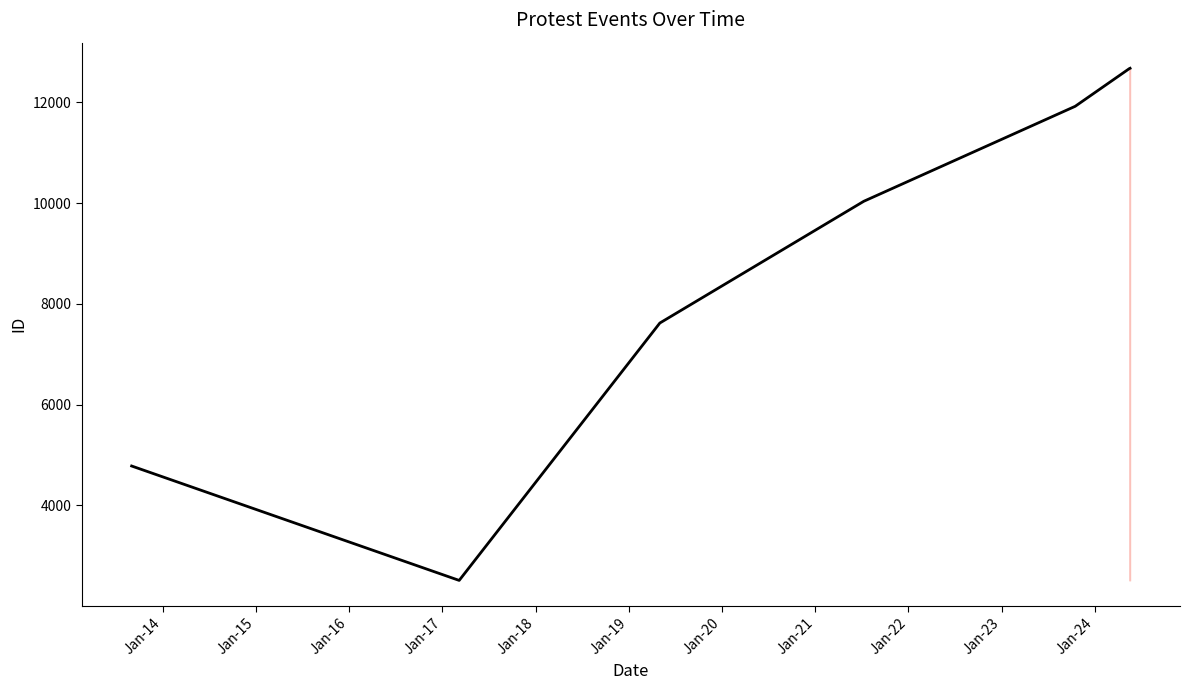

Count the number of data series in this chart.

1